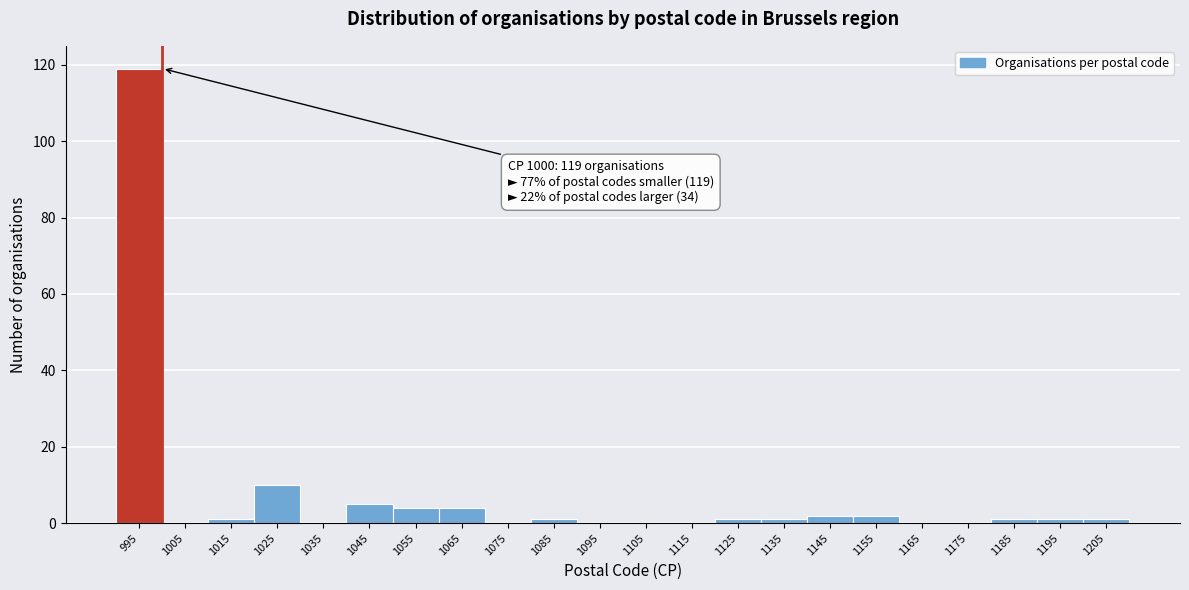

Reading left to right, transcribe all the data shown in this chart.

995=119	1005=0	1015=1	1025=10	1035=0	1045=5	1055=4	1065=4	1075=0	1085=1	1095=0	1105=0	1115=0	1125=1	1135=1	1145=2	1155=2	1165=0	1175=0	1185=1	1195=1	1205=1